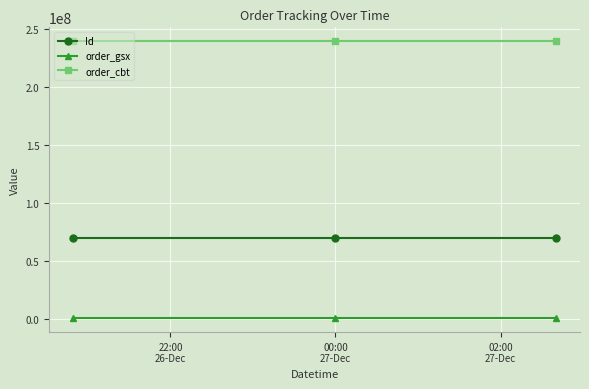

What is the maximum value for Id?

69863513